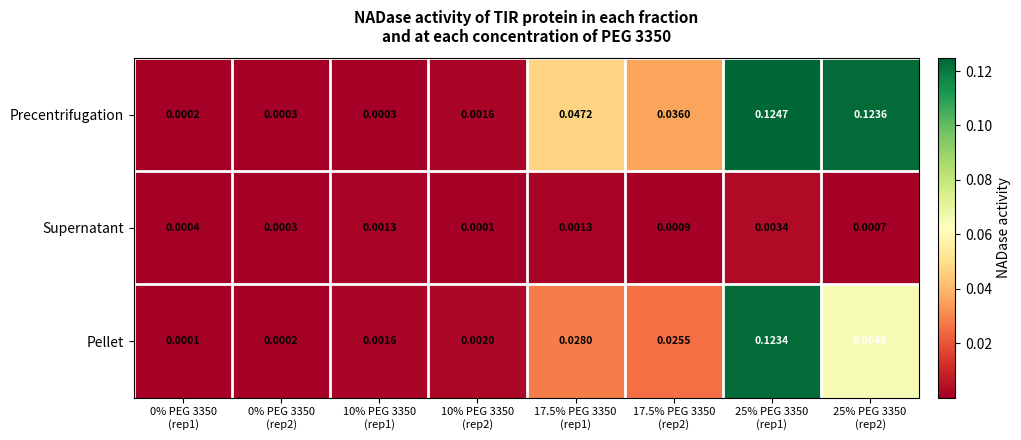

Which series has the largest range (max minus min)?

Precentrifugation